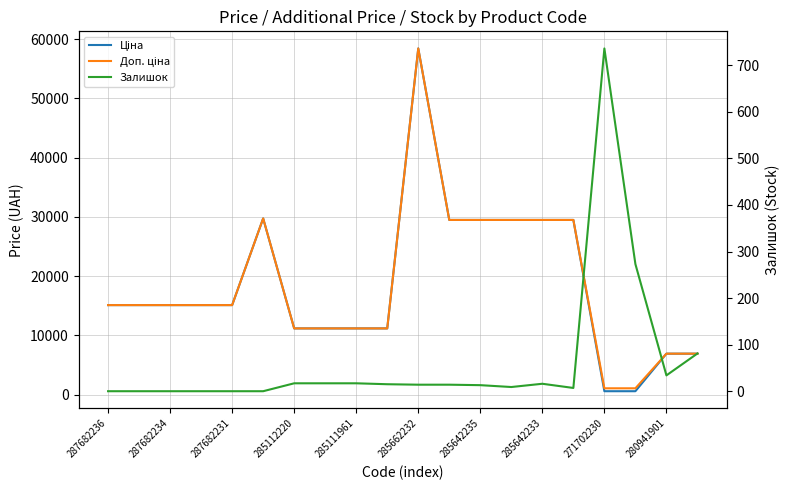

The Залишок series shows 0.0 at 287682234. True or false?

True